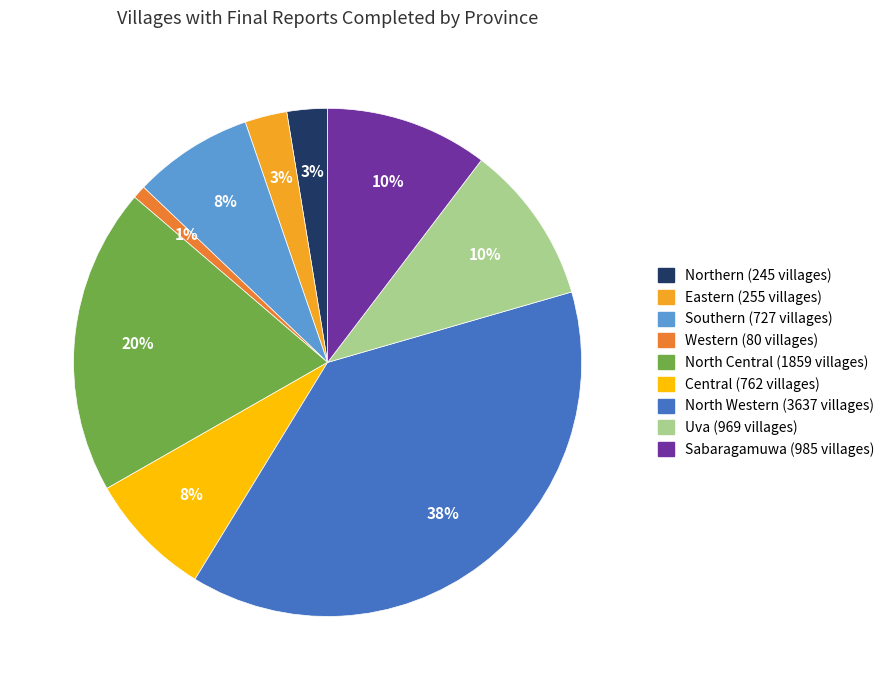

Is Western the majority of the pie?

No